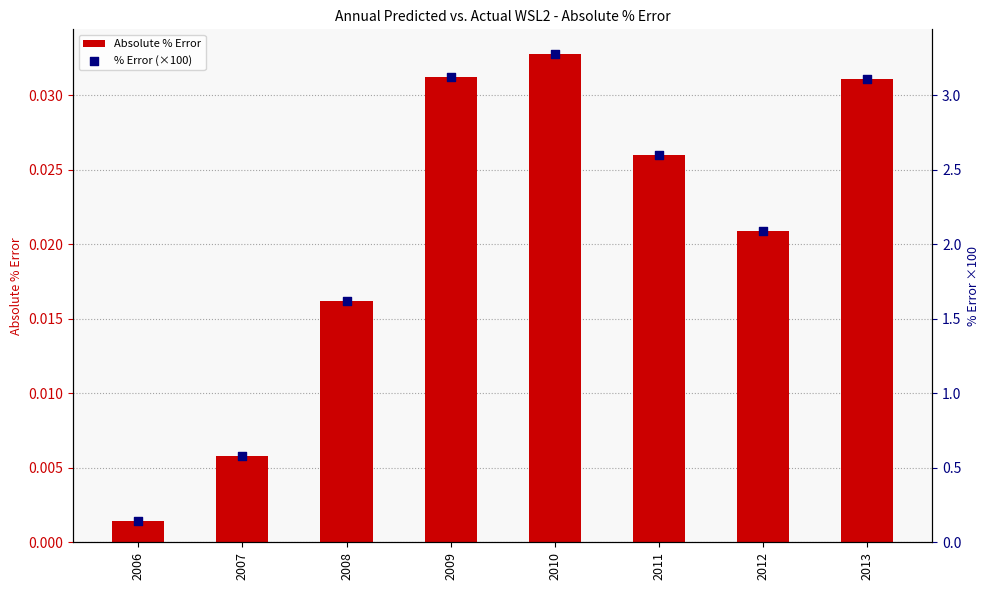

At which category is the sum across all series the highest?

2010